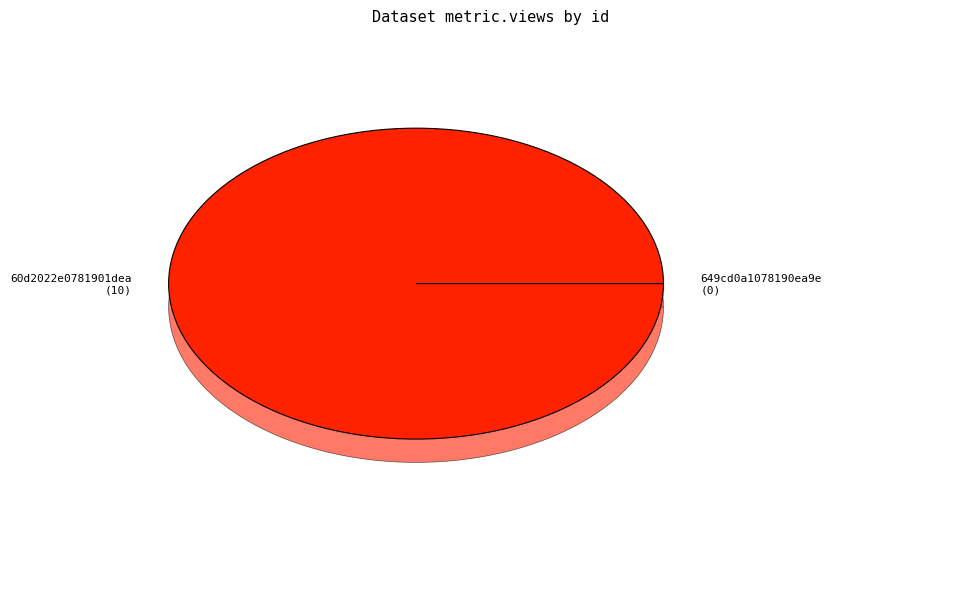

How much of the chart is everything except 649cd0a1078190ea9e2176fc?

100.0%